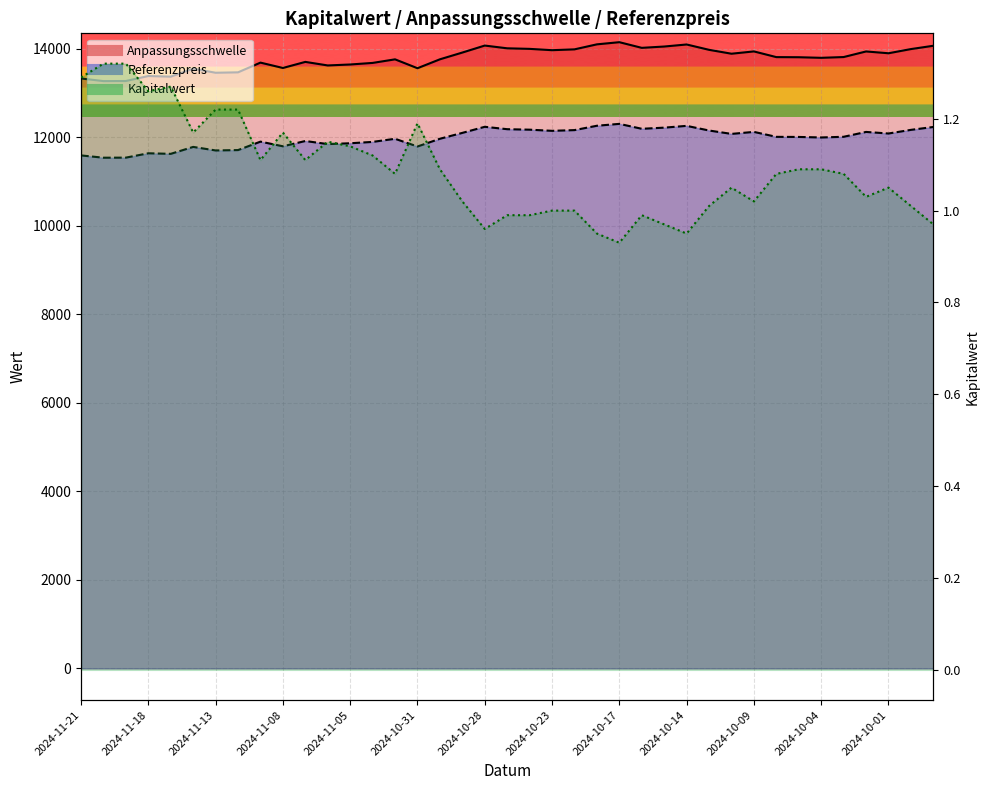

What is the label of the 39th point from the right?

2024-11-21